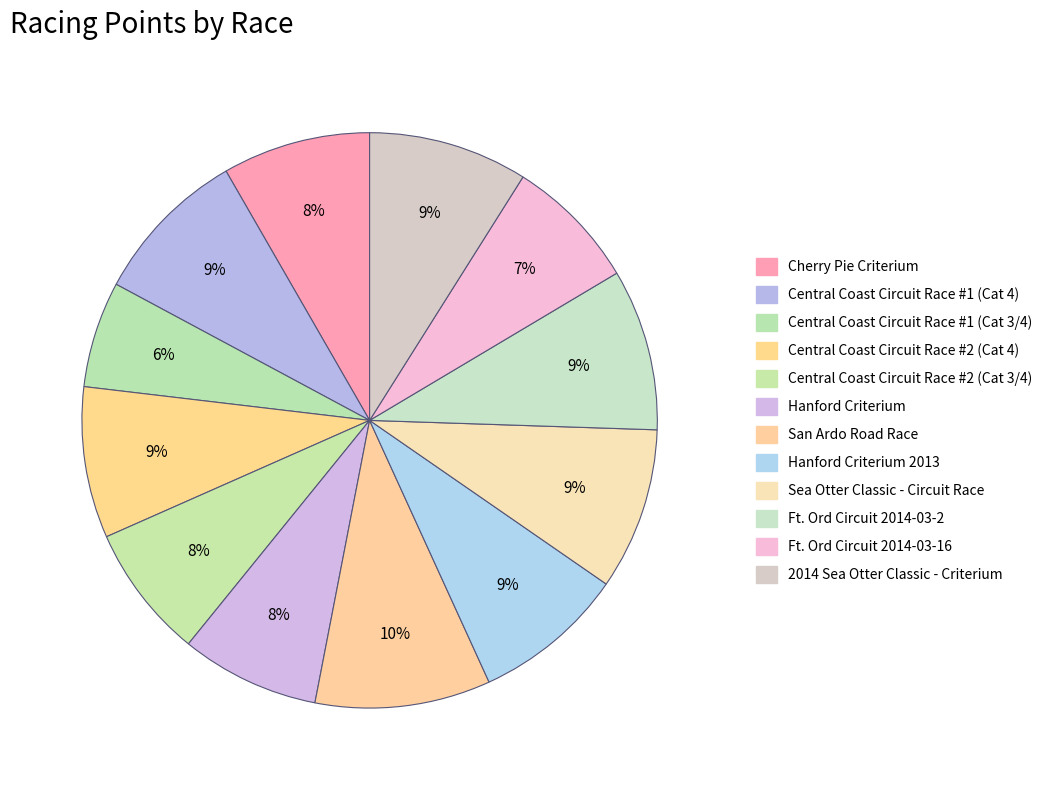

Count the number of slices in the pie.

12